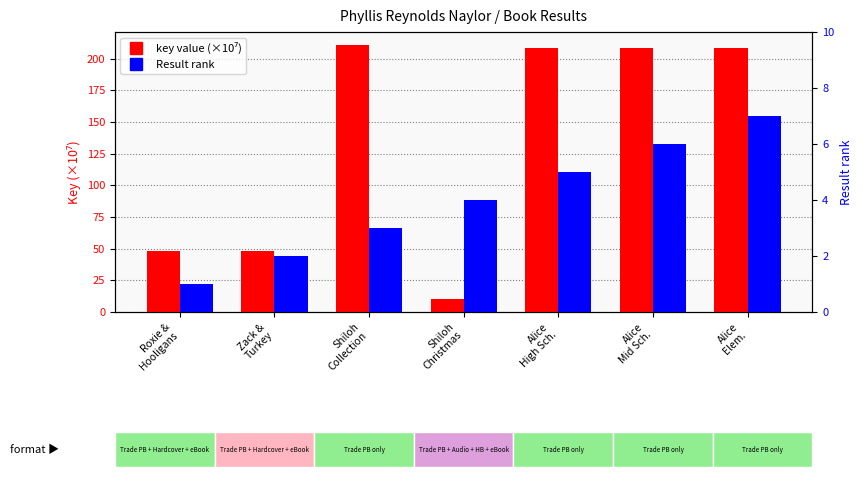

How many distinct data groups are displayed?

2